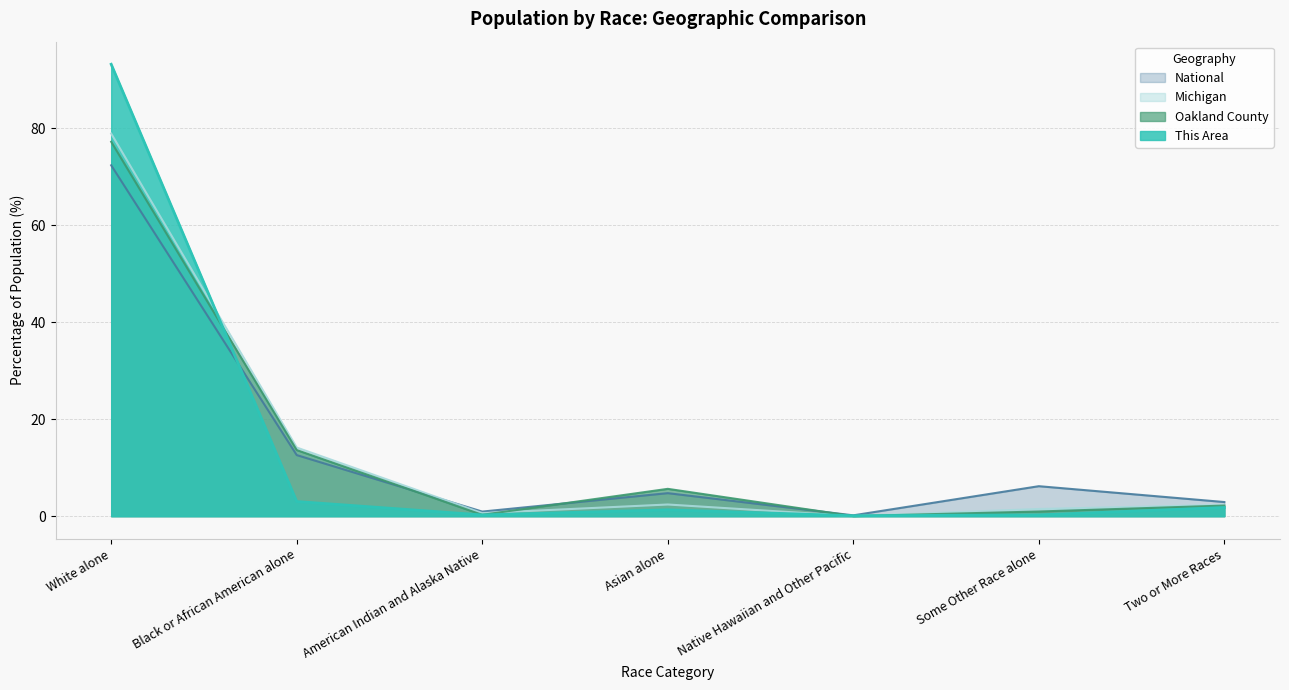

What is the total value across all series at American Indian and Alaska Native?

2.1